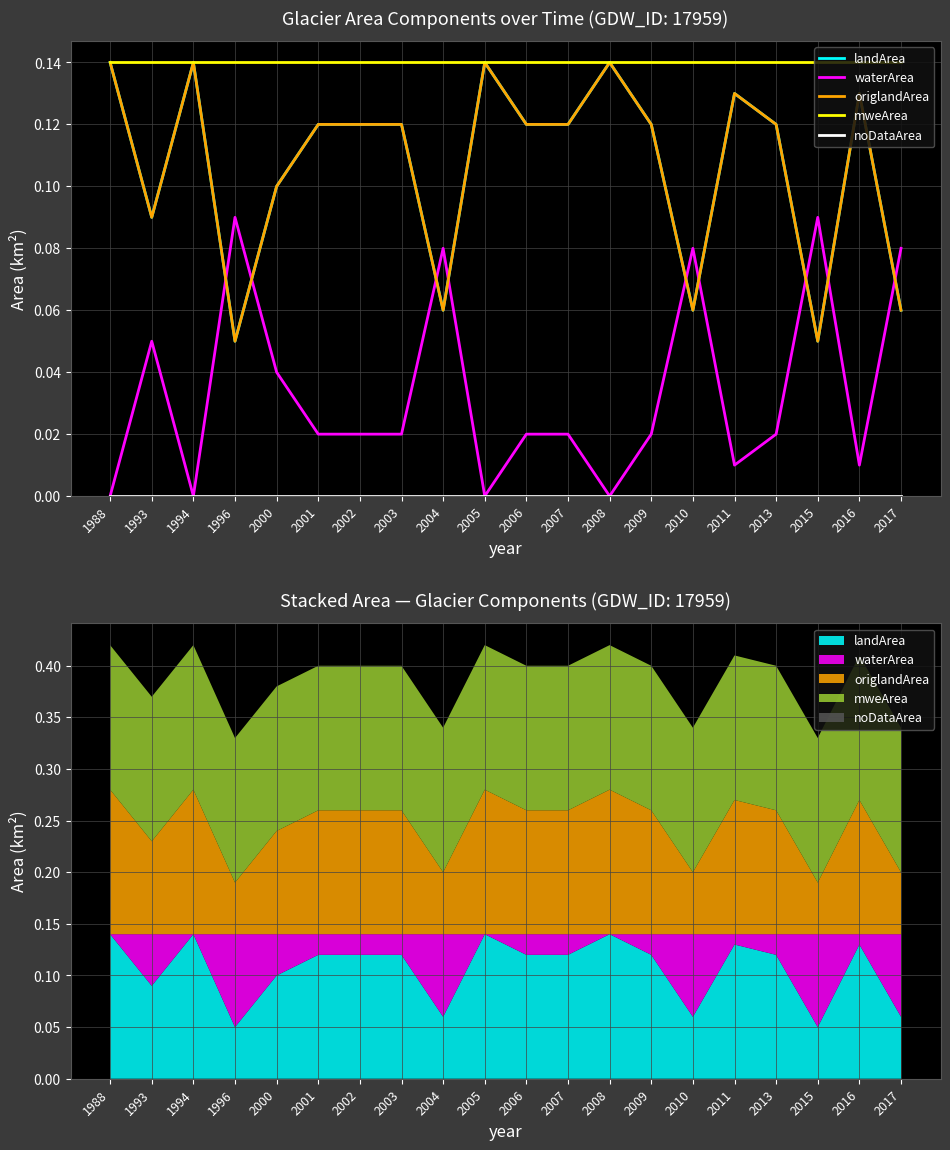

What is the average value of the mweArea series?

0.1